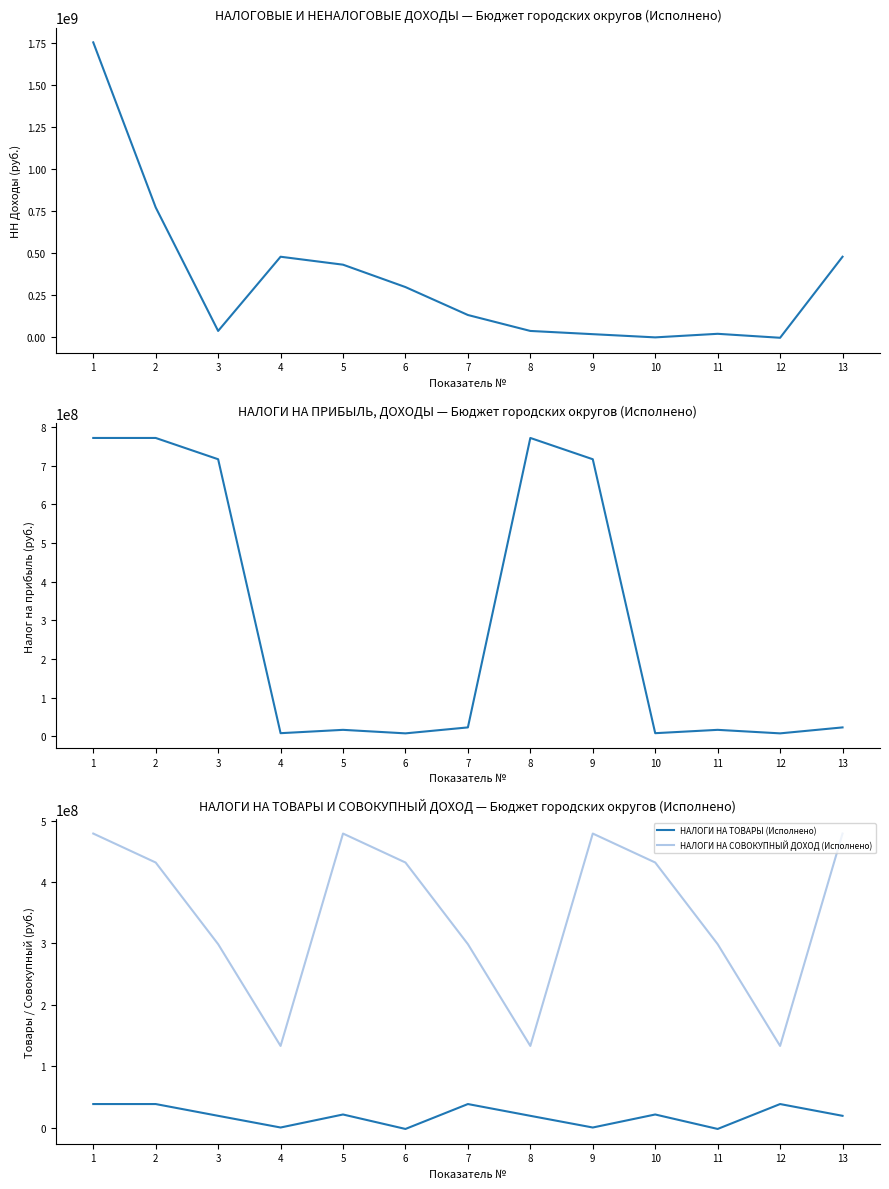

How many data points does each series have?

13